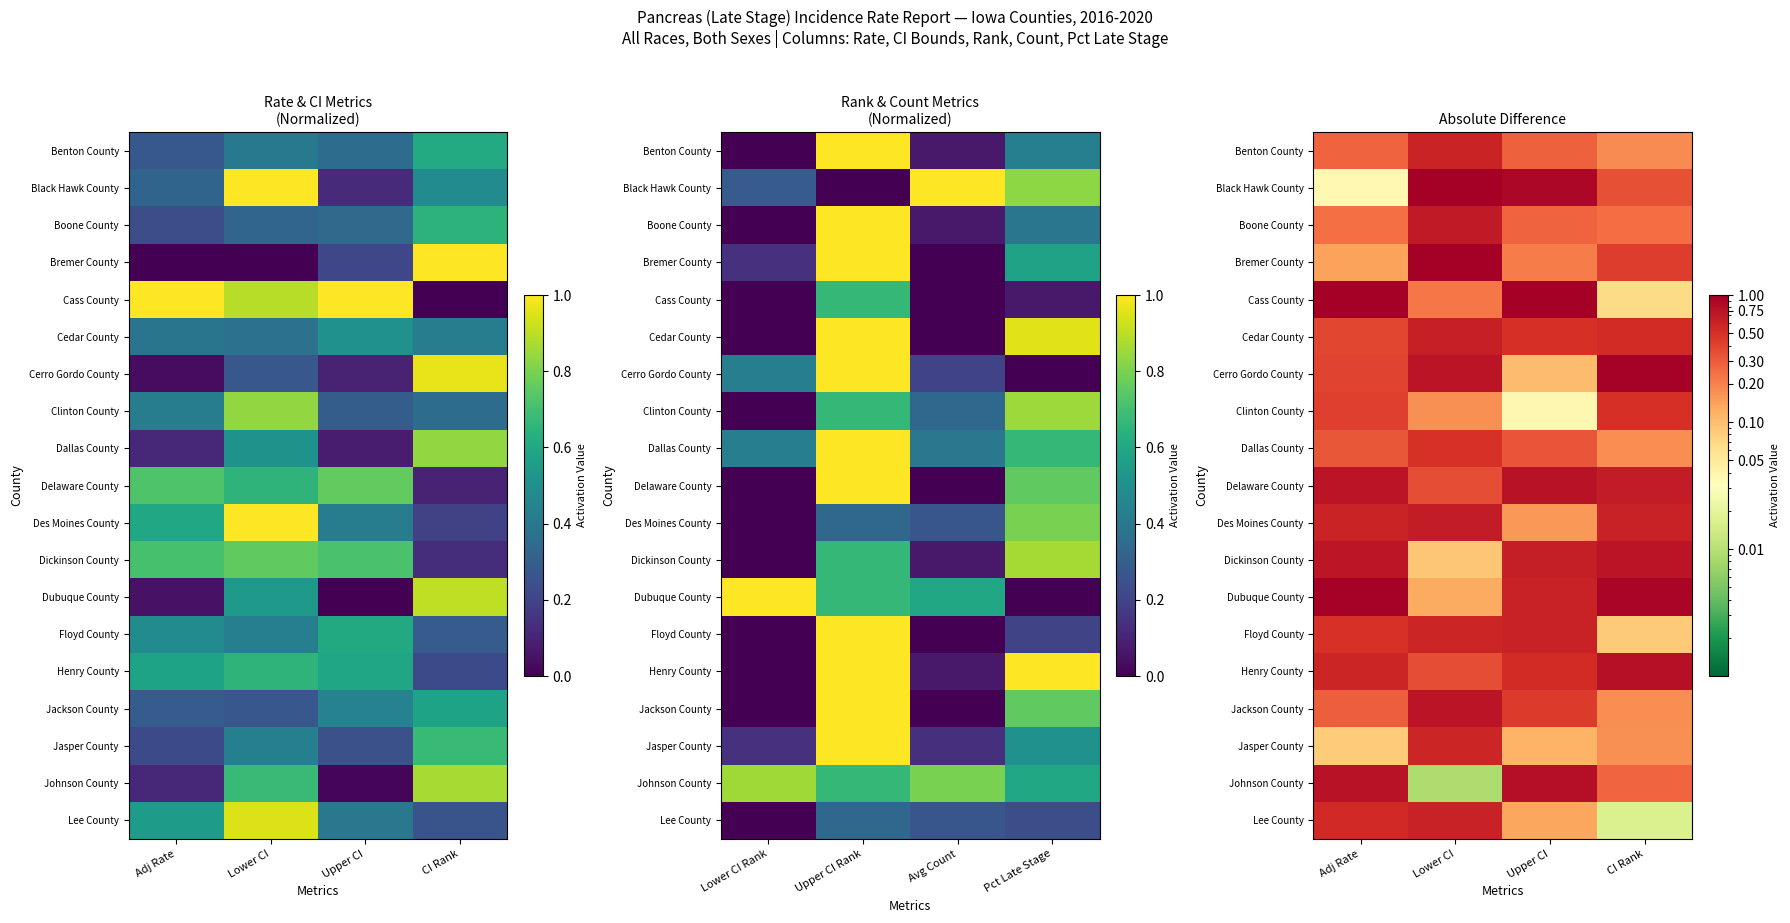

At which category does the chart reach its peak across all series?

Lower CI